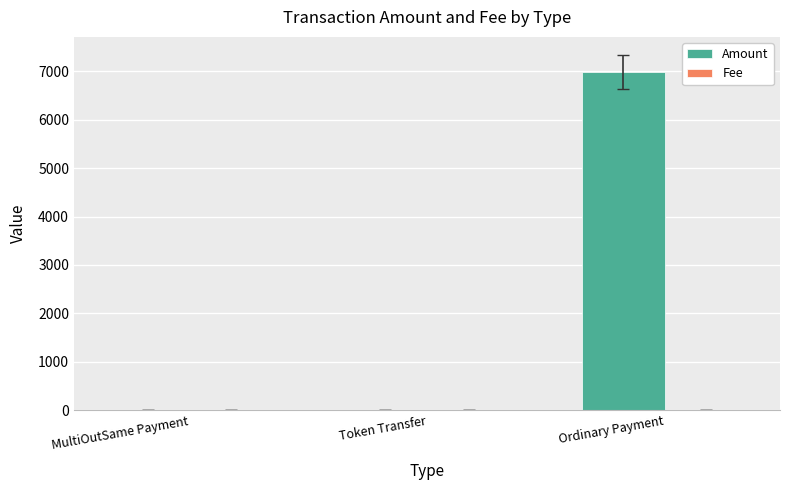

What is the greatest value displayed?

6996.0